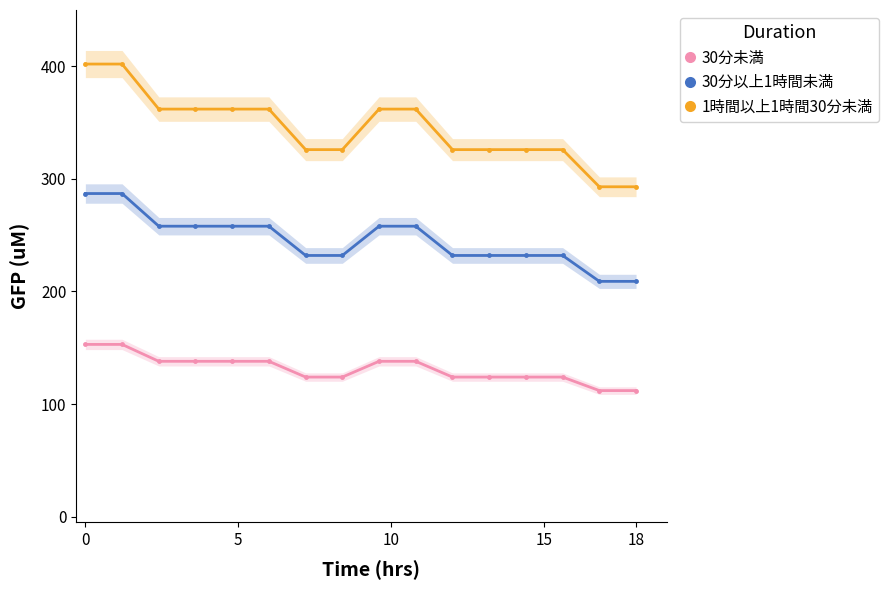

How many 30分以上1時間未満 values are between 232 and 258?

12